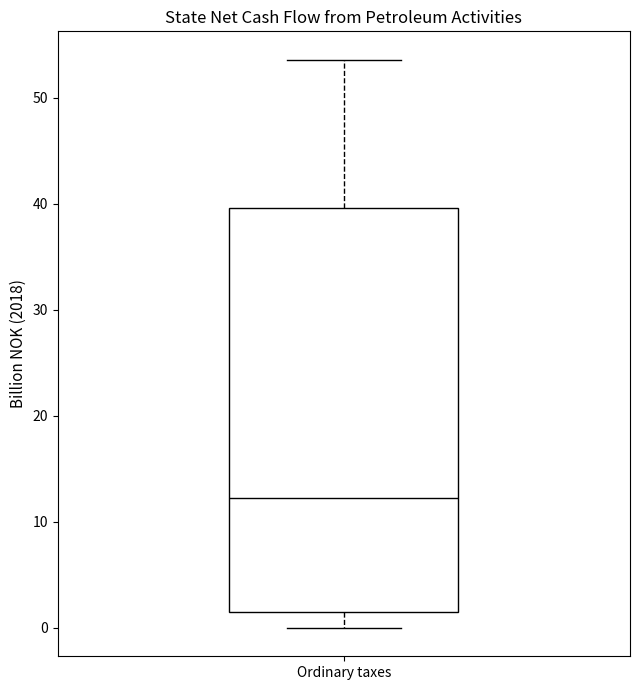

Transcribe this box plot: give where the median line is, the range the box spans, and where the two whiskers end, as read against the y-axis. The values are not printed on the chart, so give them approximately, as read against the axis.

median 12, box 1 to 40, whiskers 0 to 54